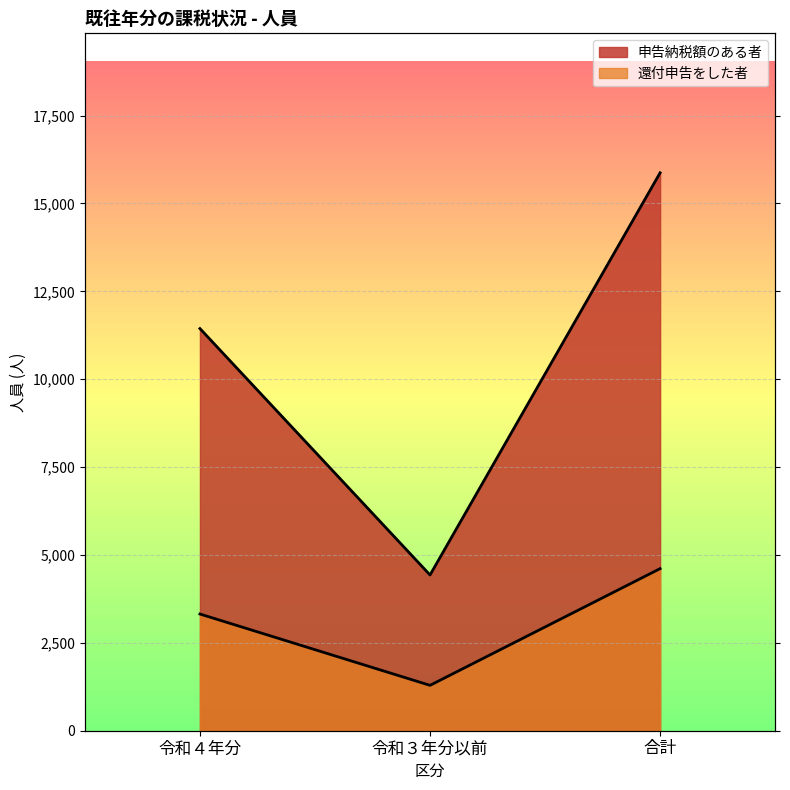

What is the average value of the 還付申告をした者 series?

3074